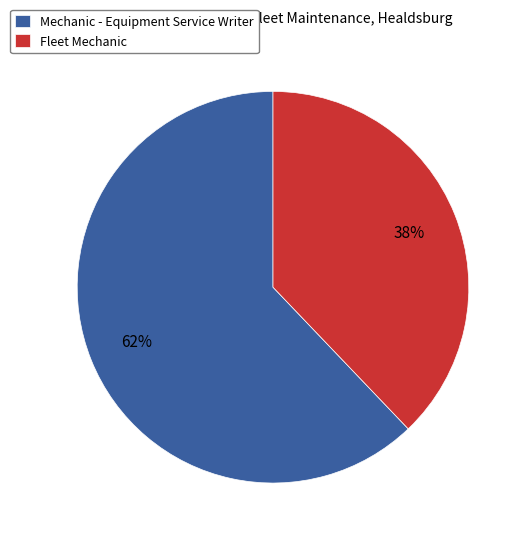

To the nearest percent, what is the difference between the largest and smallest slice percentages?

24%